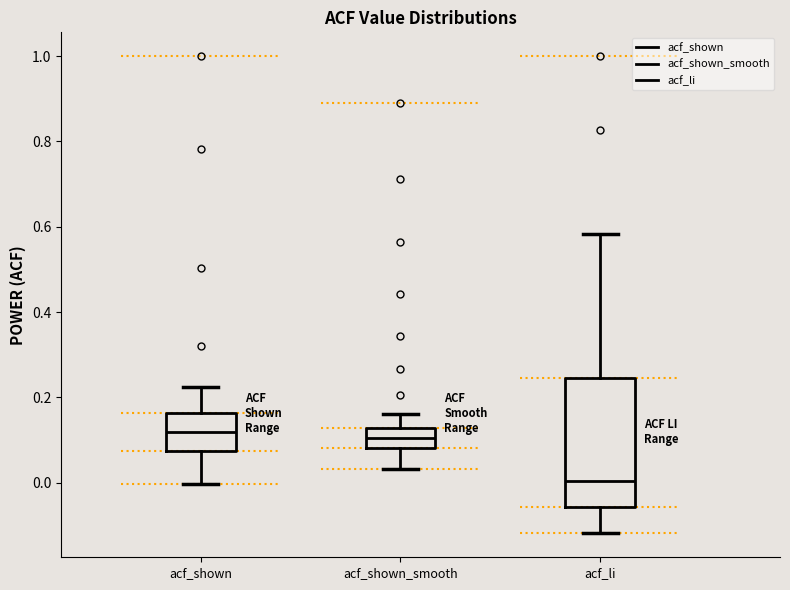

Which box is the tallest, from its lower edge to its upper edge?

acf_li